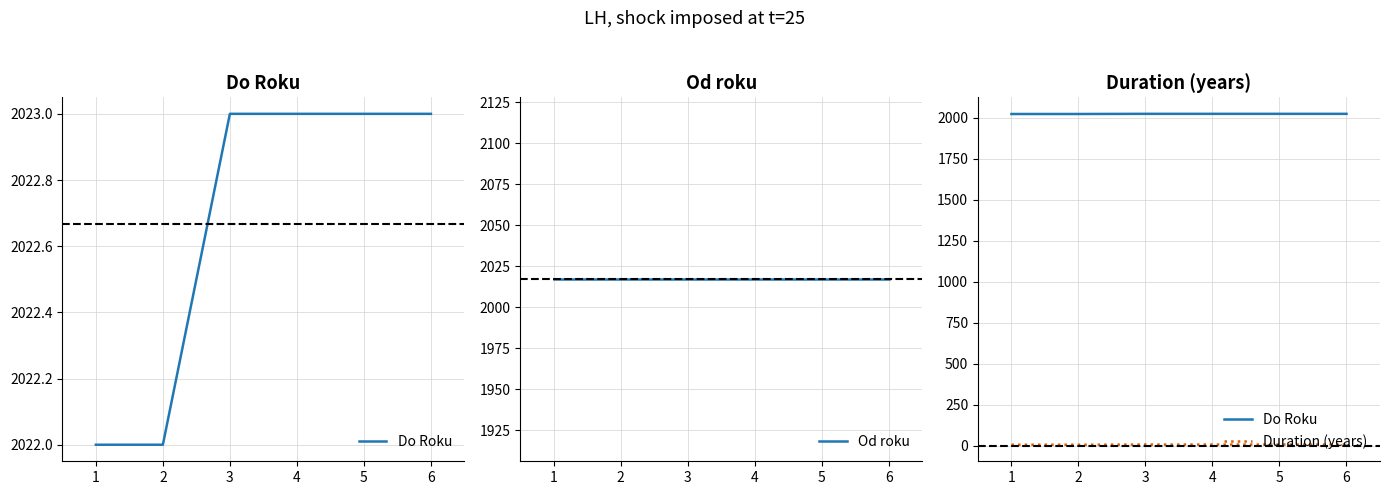

True or false: Od roku and Duration (years) cross at least once.

False